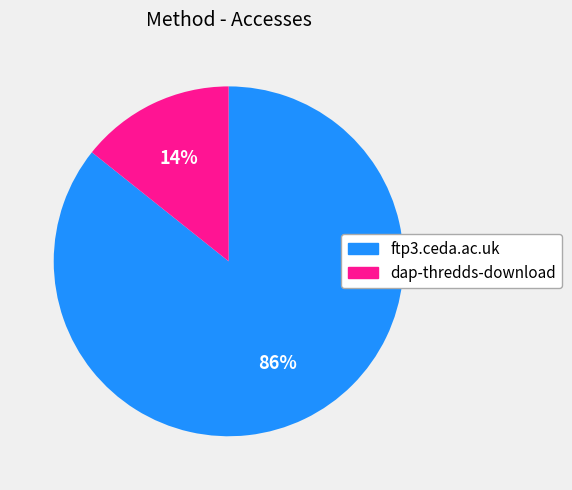

Which category has the biggest portion of the pie?

ftp3.ceda.ac.uk